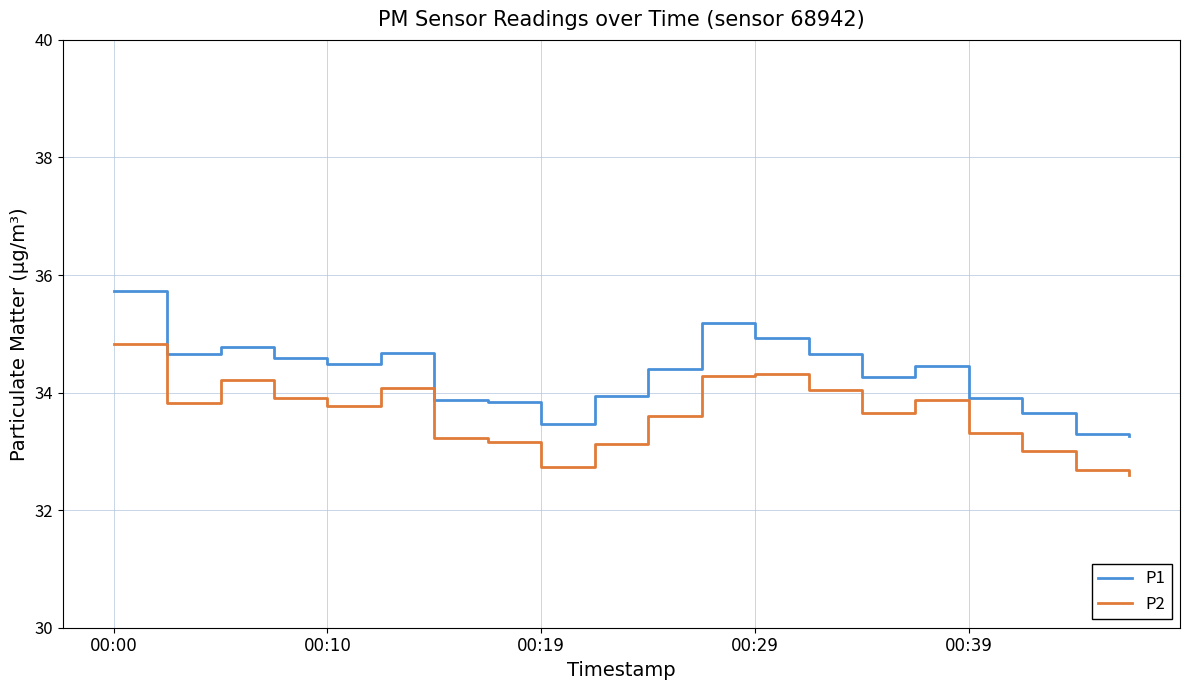

Which series has the largest total across all categories?

P1